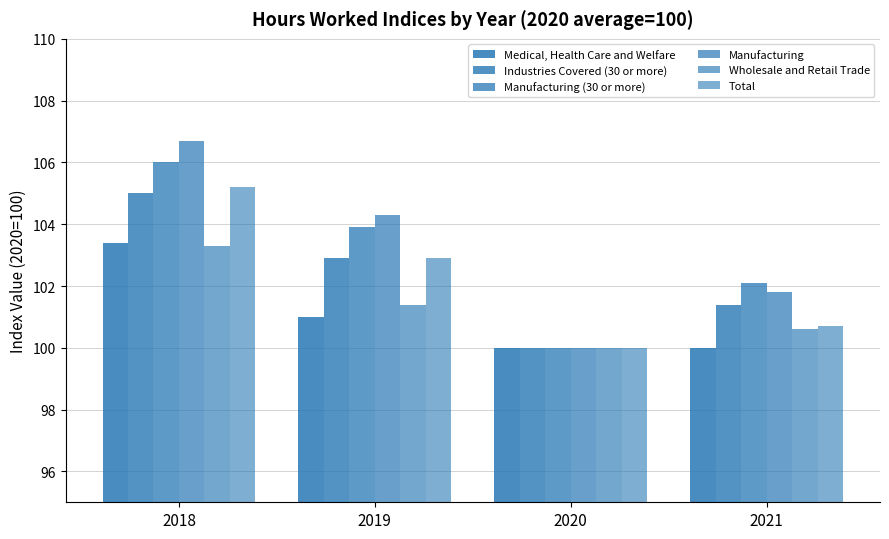

What is the value of the Manufacturing bar at the 4th from the left?

101.8